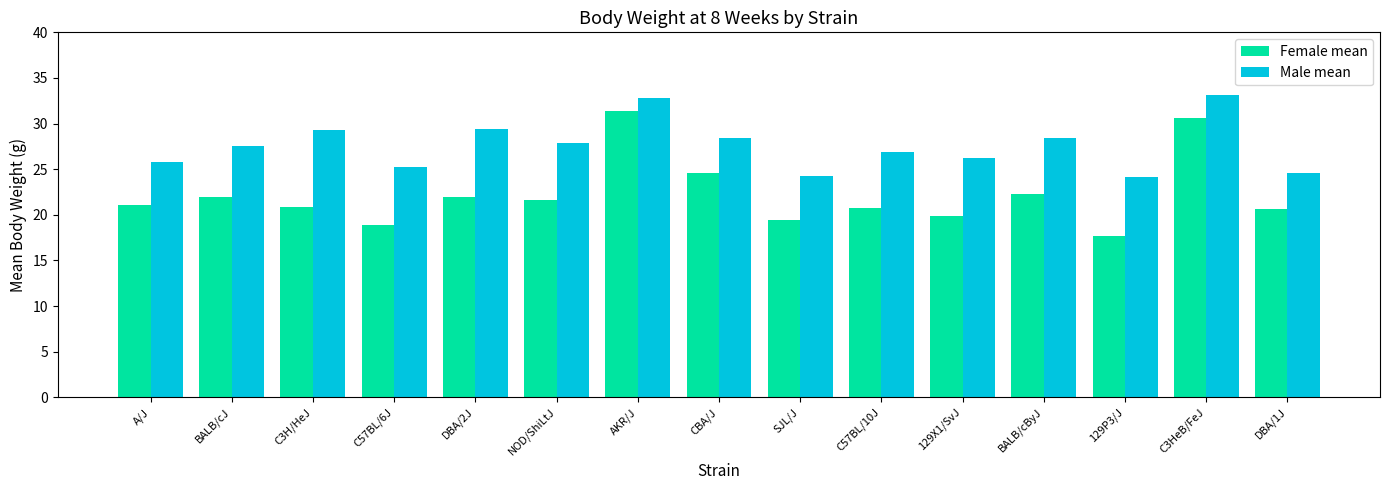

What is the approximate value of Female mean at BALB/cByJ?

22.3